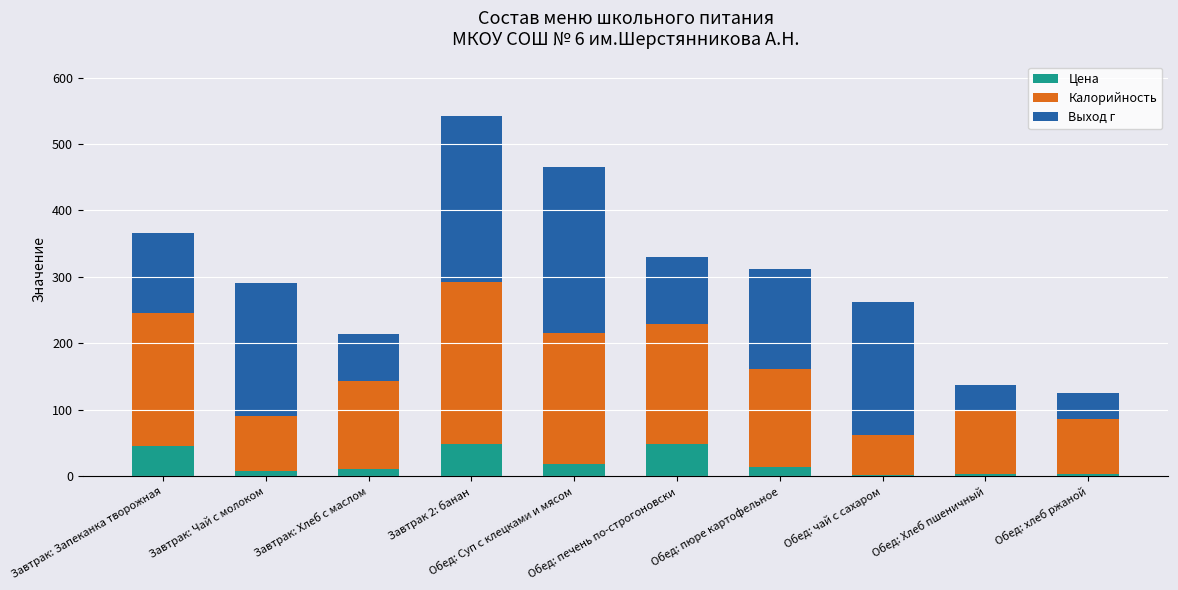

Are the bars grouped side by side (vs. stacked)?

No